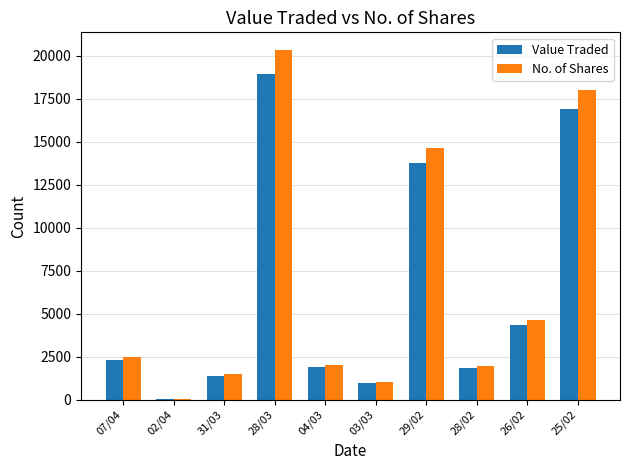

The Value Traded series shows 23506 at 29/02. True or false?

False